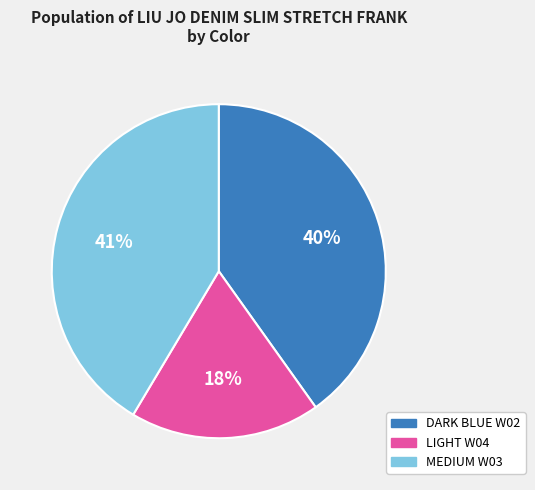

To the nearest percent, what is the difference between the LIGHT W04 and MEDIUM W03 slice percentages?

23%